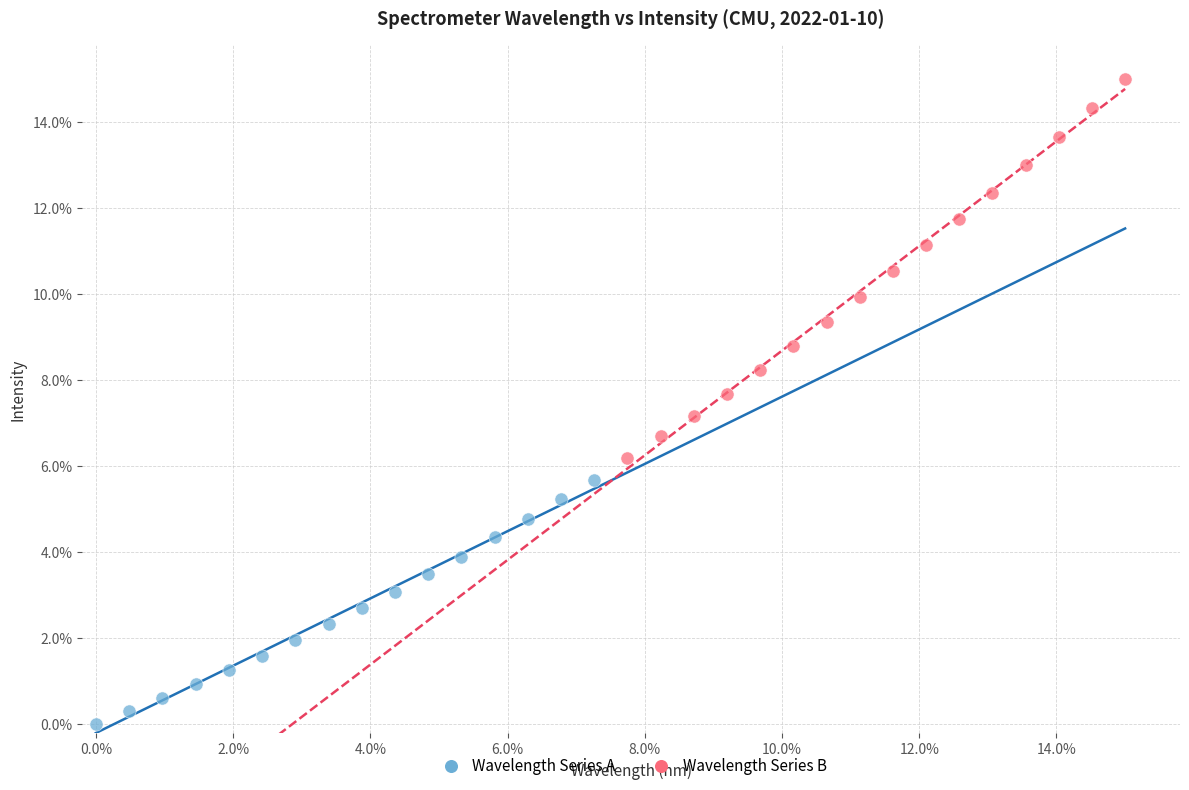

Which series contains the highest Y value?

Wavelength Series B